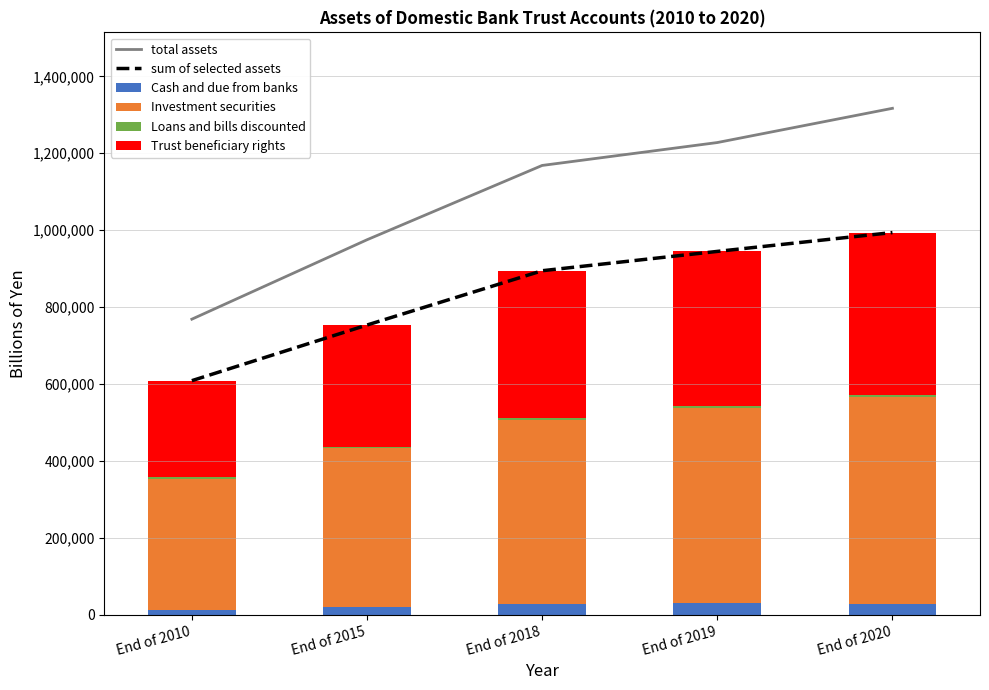

What is the difference between the maximum and minimum values in the Trust beneficiary rights series?

171745